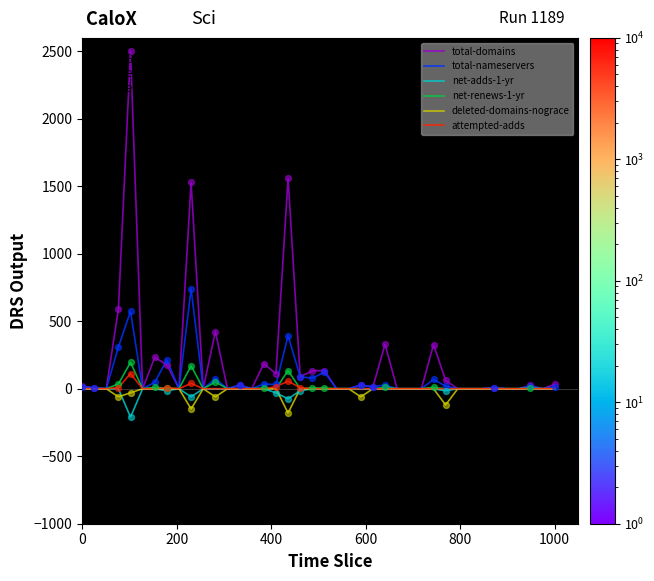

Which series has the largest range (max minus min)?

total-domains